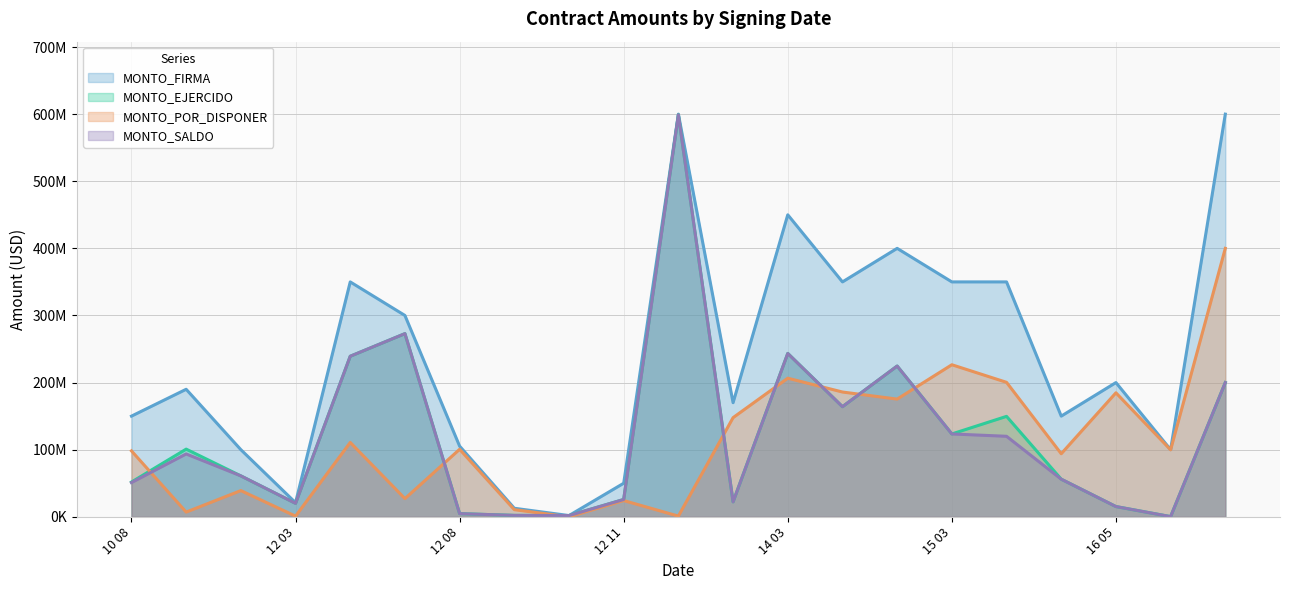

The value of MONTO_EJERCIDO at 2014-11-19 is 336443523.5. True or false?

False